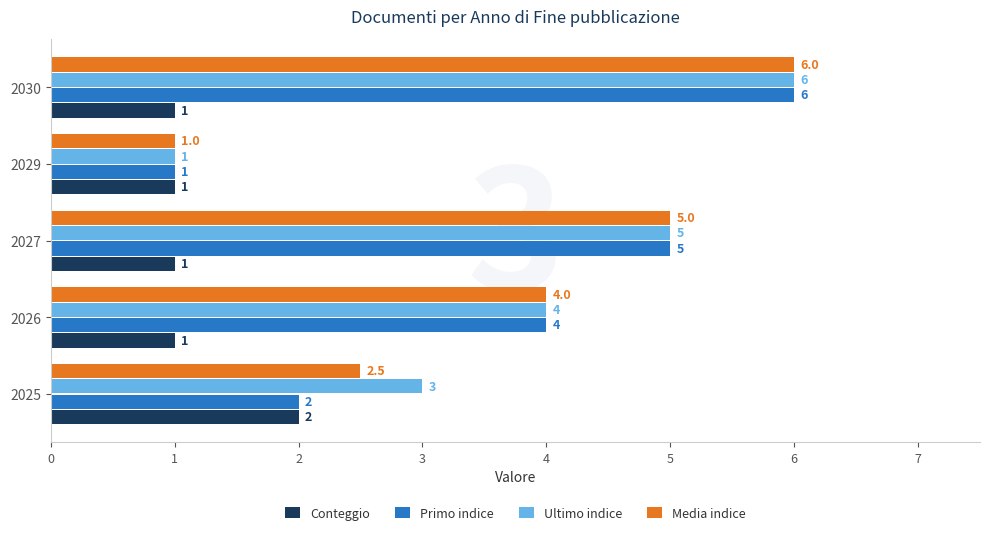

Which series has the largest total across all categories?

Ultimo indice